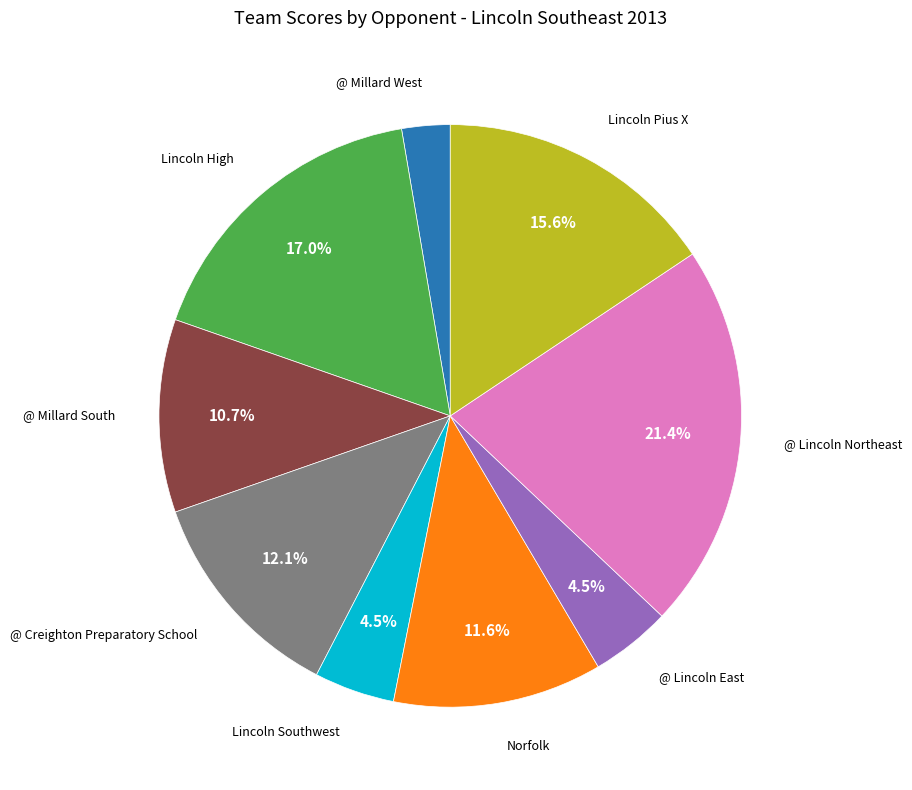

The Lincoln High slice represents 17% of the pie. True or false?

True